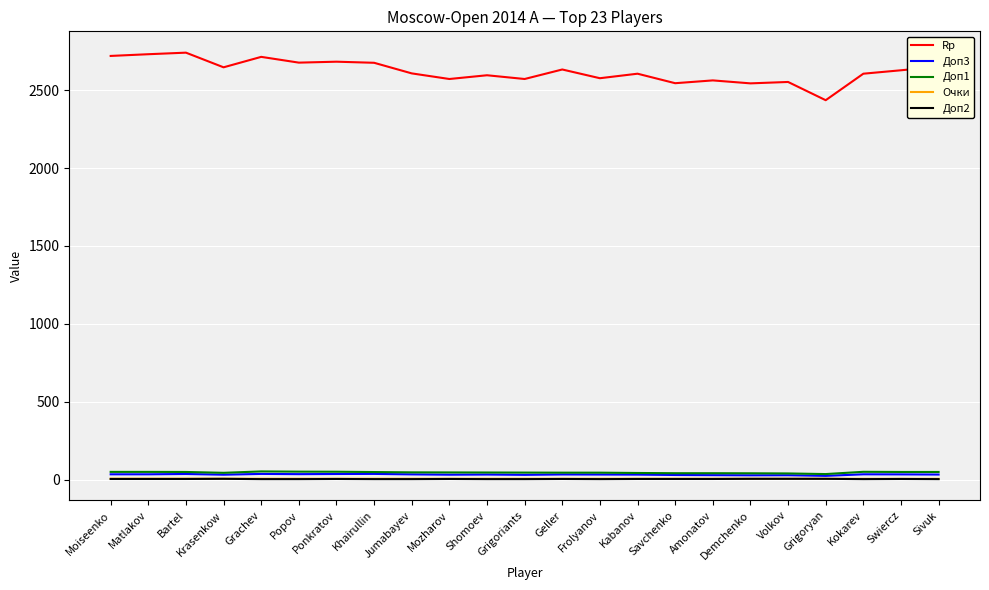

True or false: Rp and Очки intersect in this chart.

False